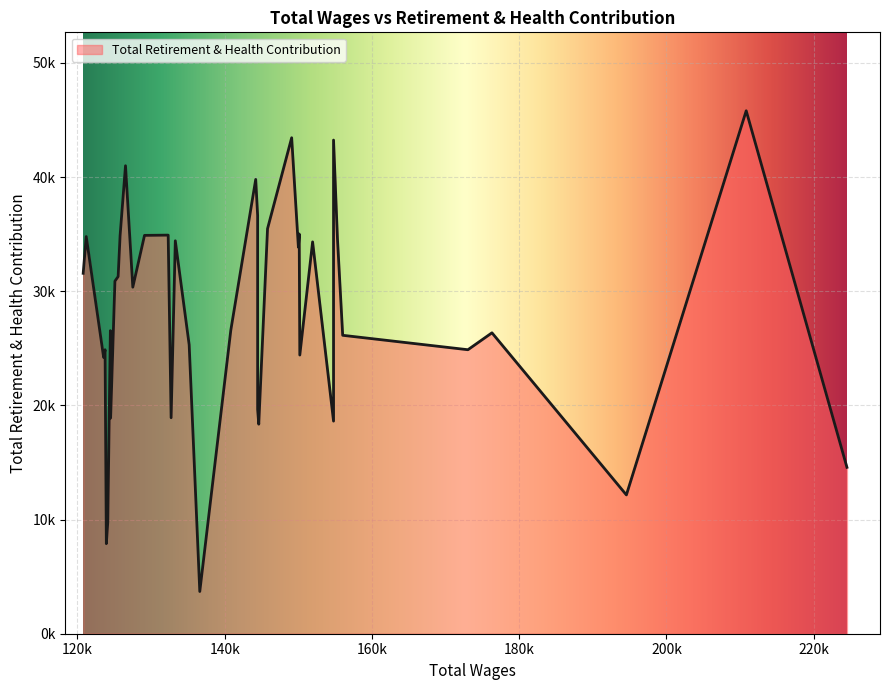

What is the sum of all values?

1127402